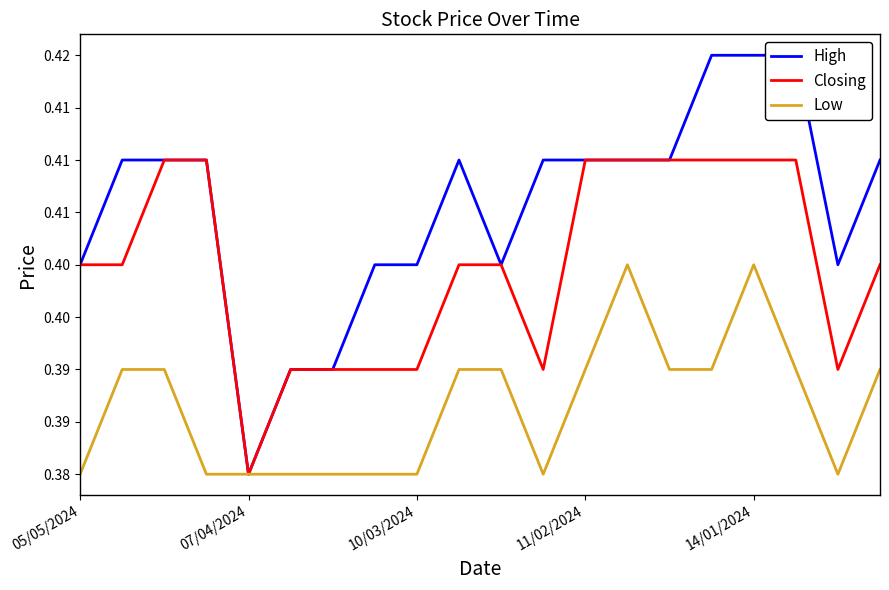

Is the value of High at 18 greater than the value of Closing at 10/03/2024?

No